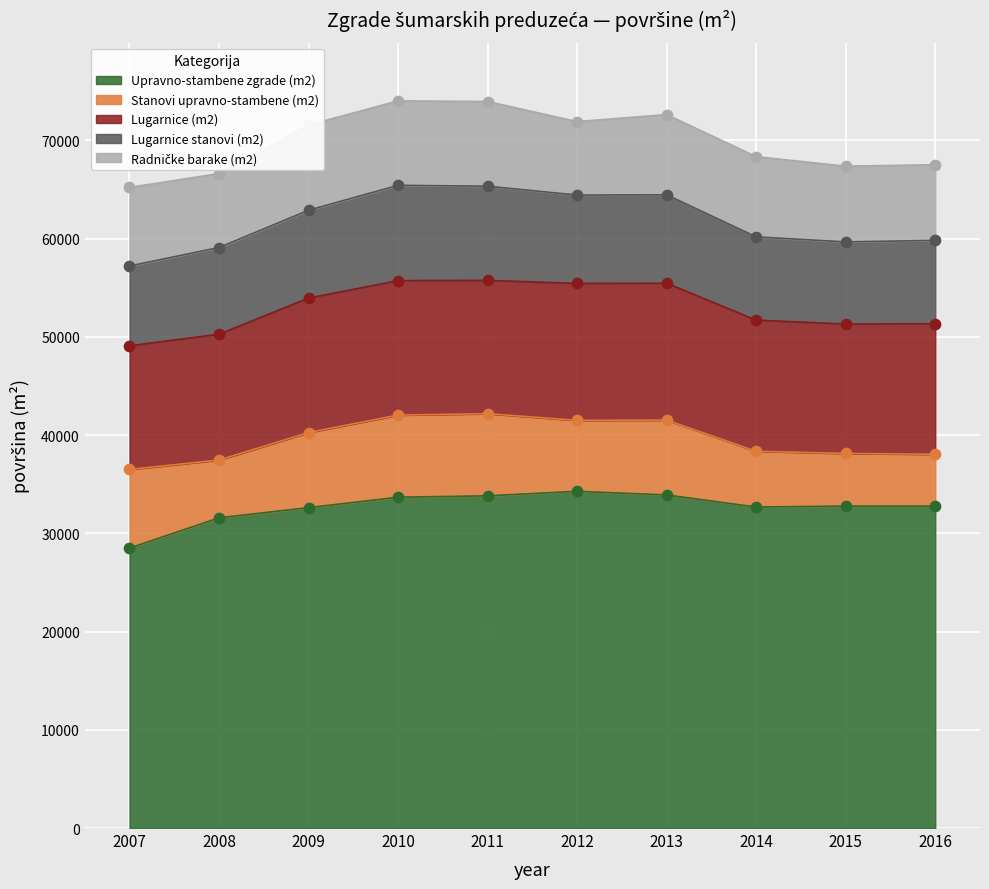

Which series has the widest spread of Y values?

Upravno-stambene zgrade (m2)